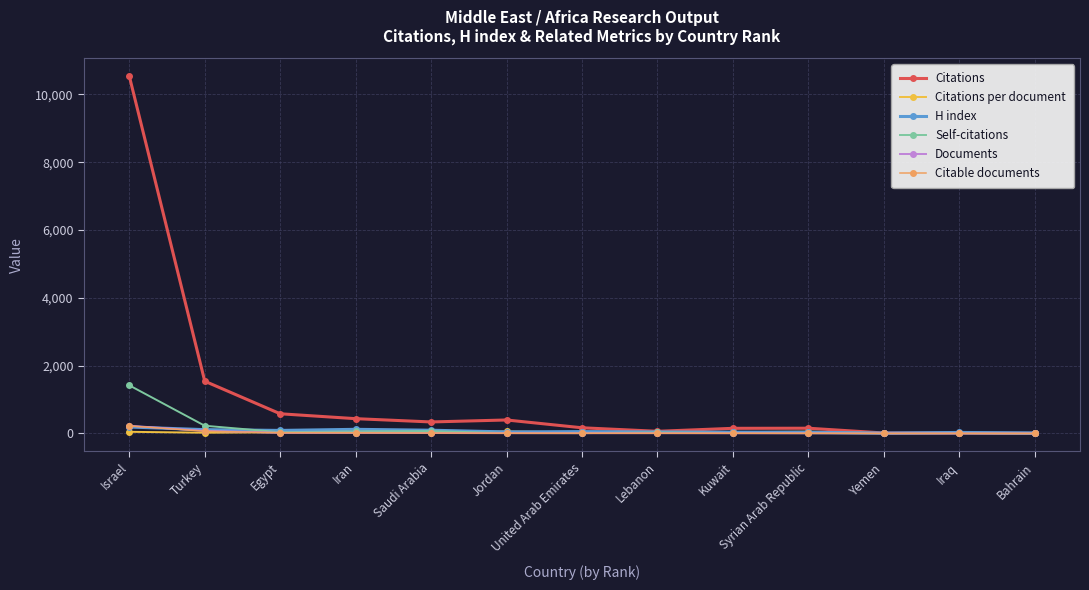

What is the greatest value displayed?

10542.0